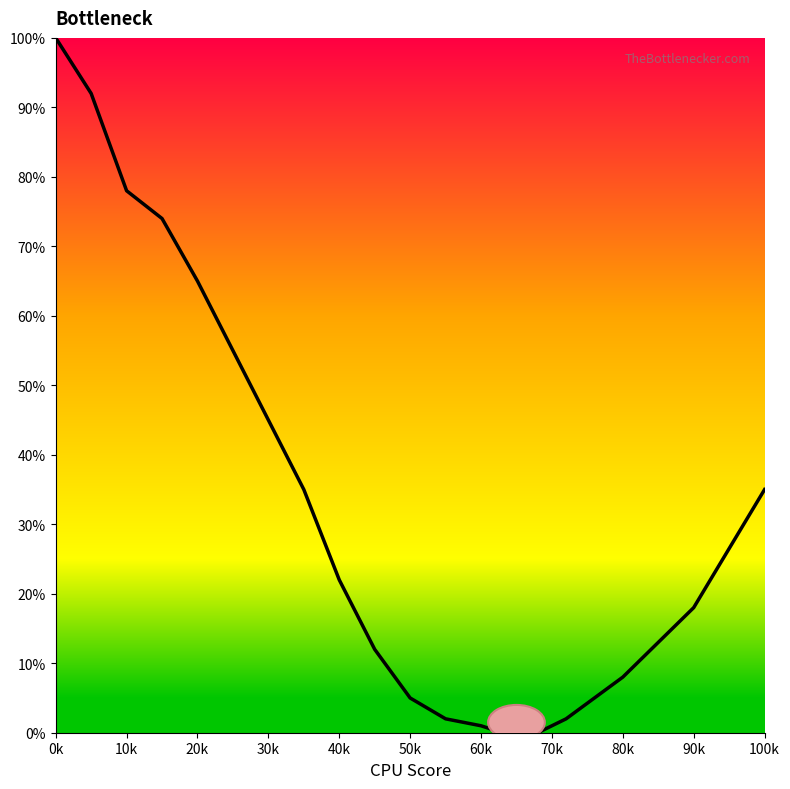

What is the greatest value displayed?

100